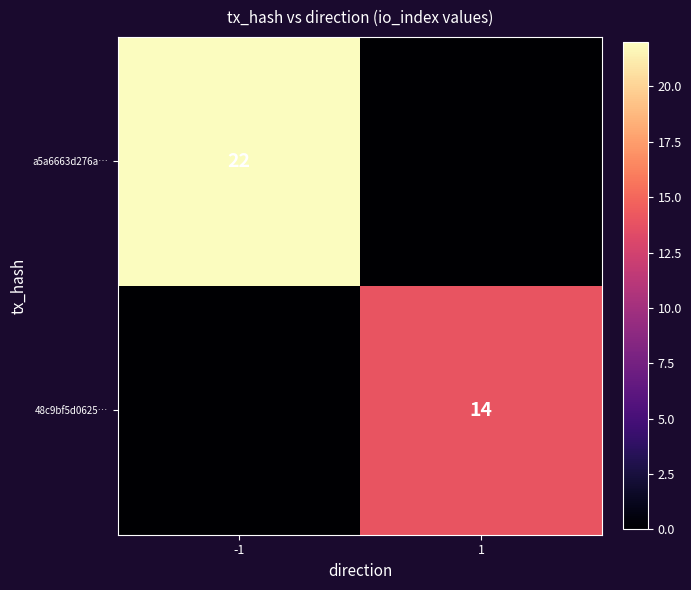

The 48c9bf5d0625… series shows 19 at 1. True or false?

False